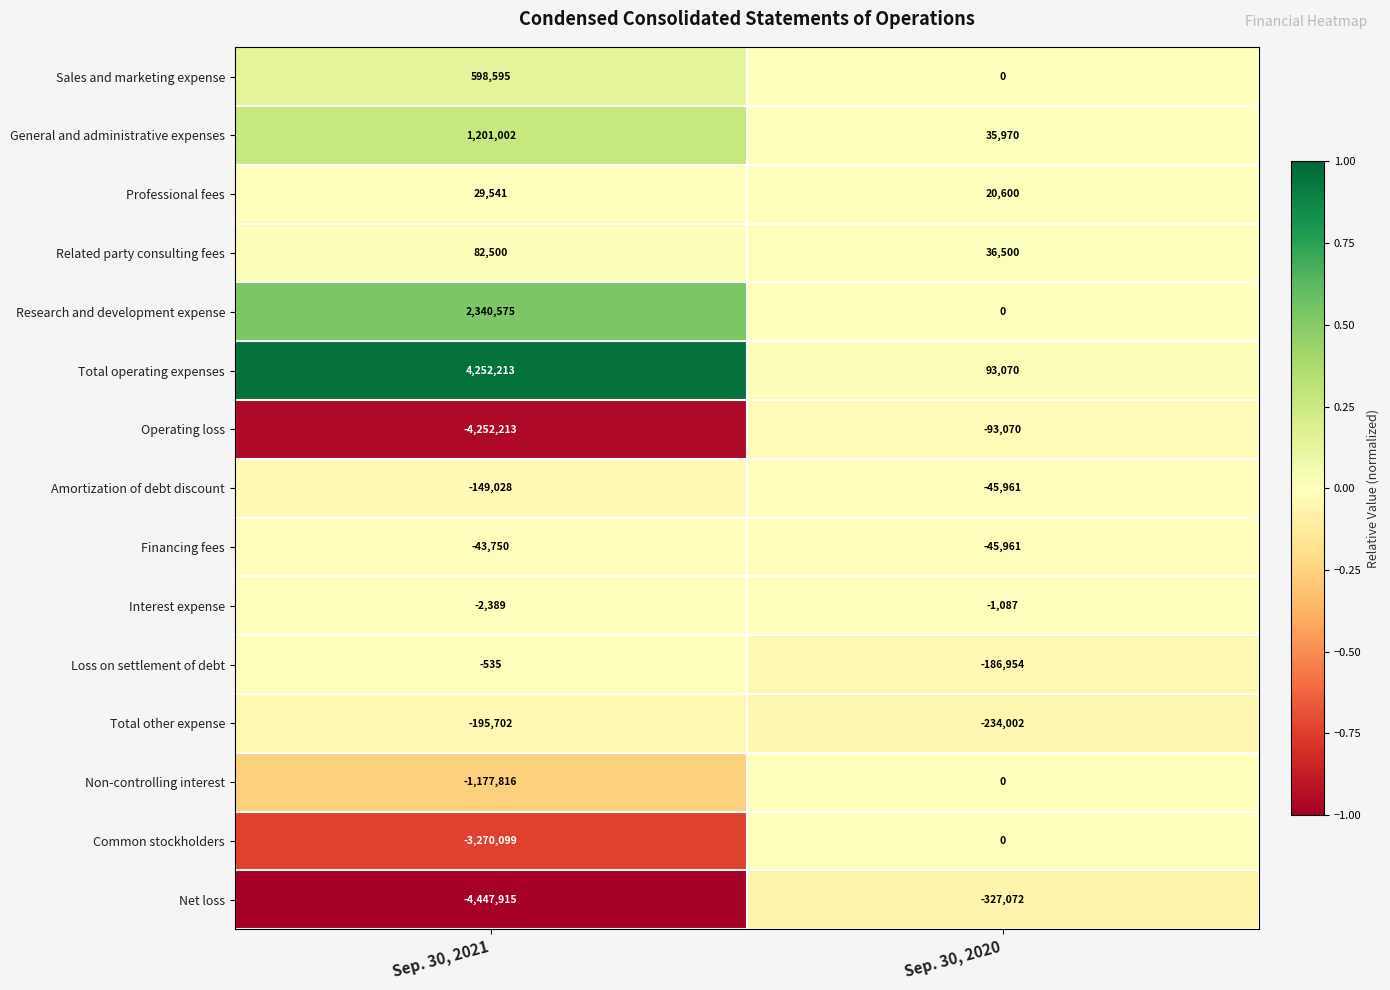

Is it true that Non-controlling interest equals -1177816 at Sep. 30, 2021?

True